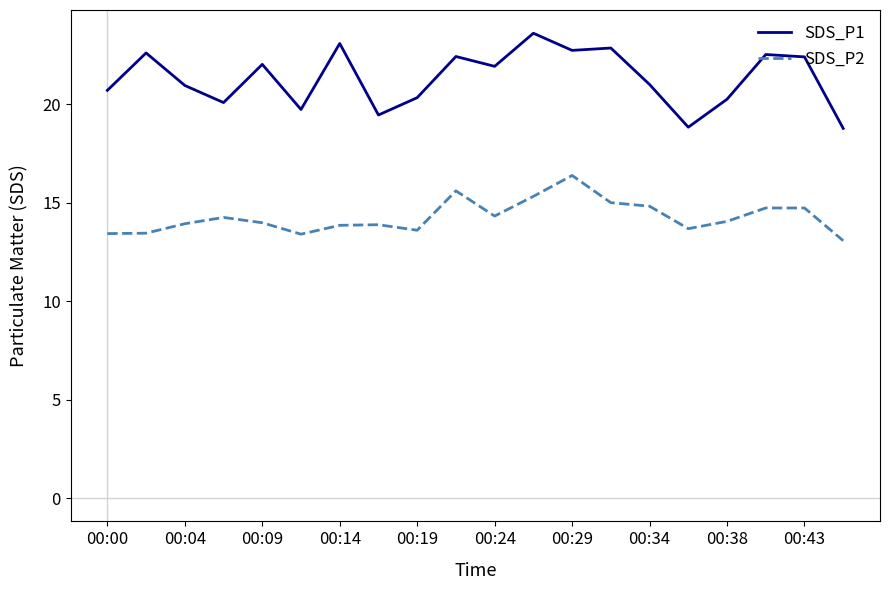

Which series has the largest total across all categories?

SDS_P1